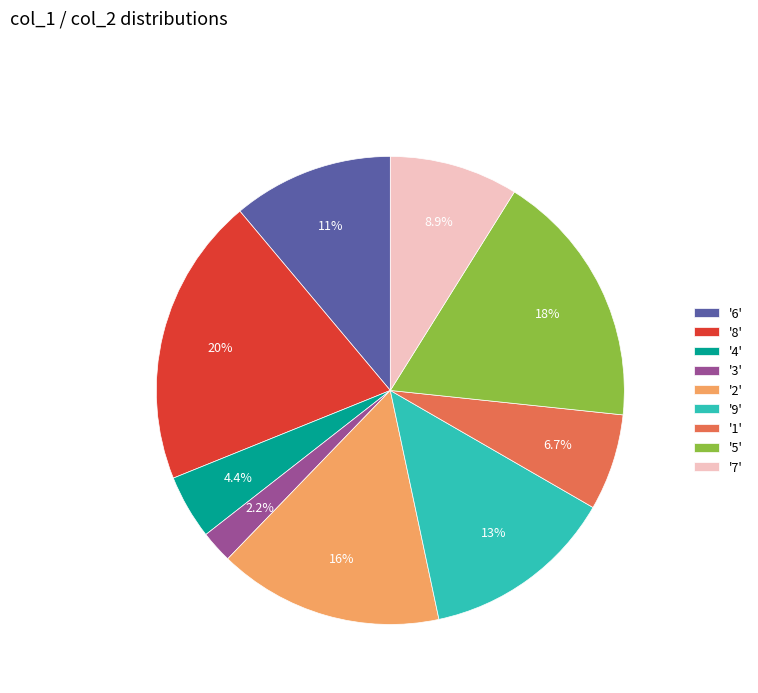

Is there a majority slice in this chart?

No